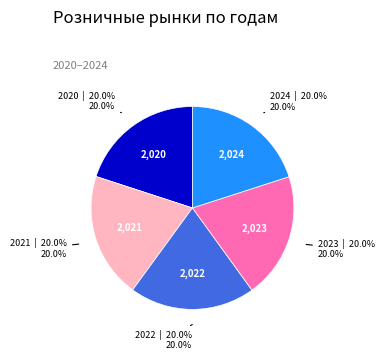

Is 2020 the majority of the pie?

No